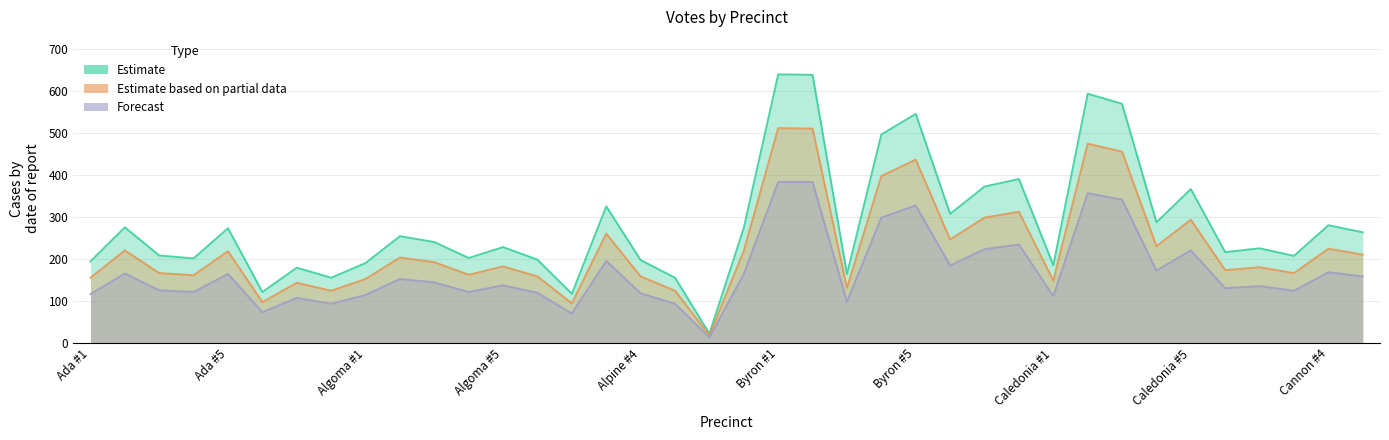

How many lines are shown in the chart?

3